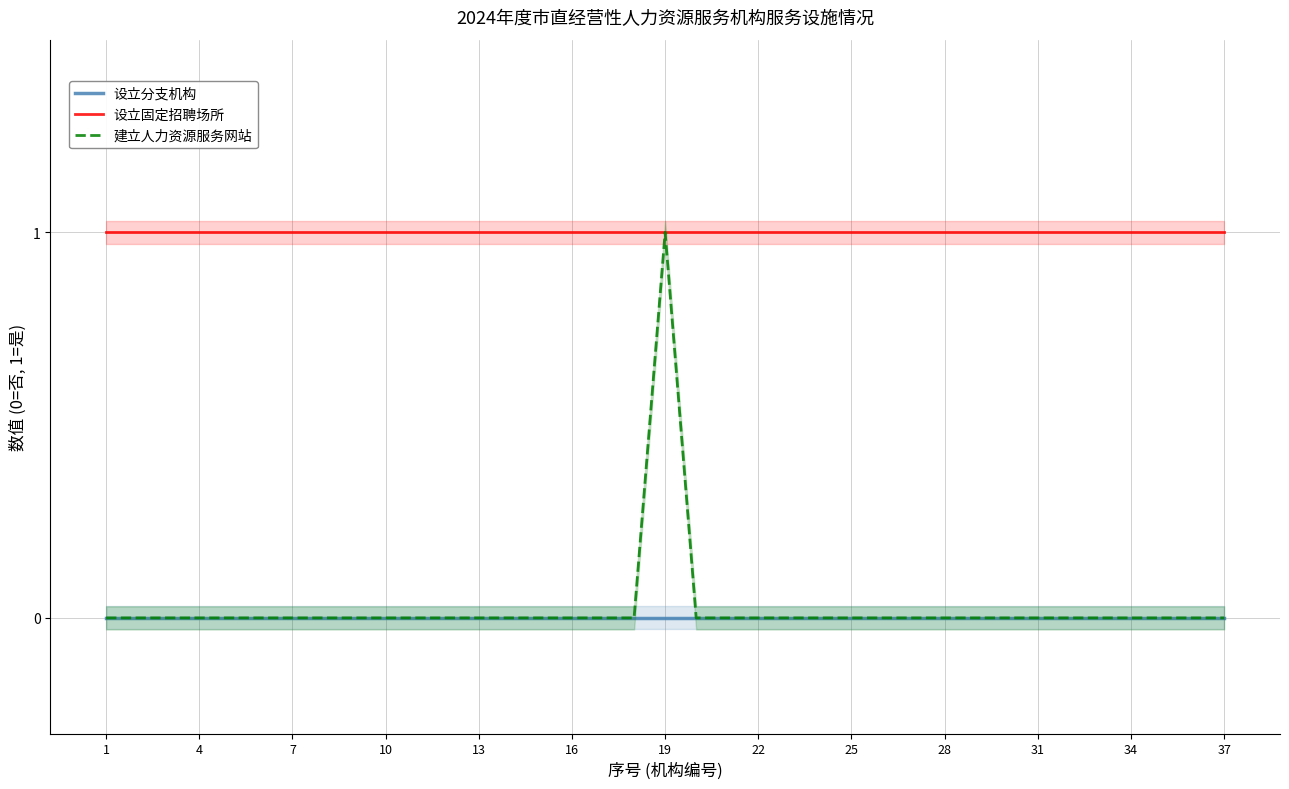

Which series has the largest range (max minus min)?

建立人力资源服务网站